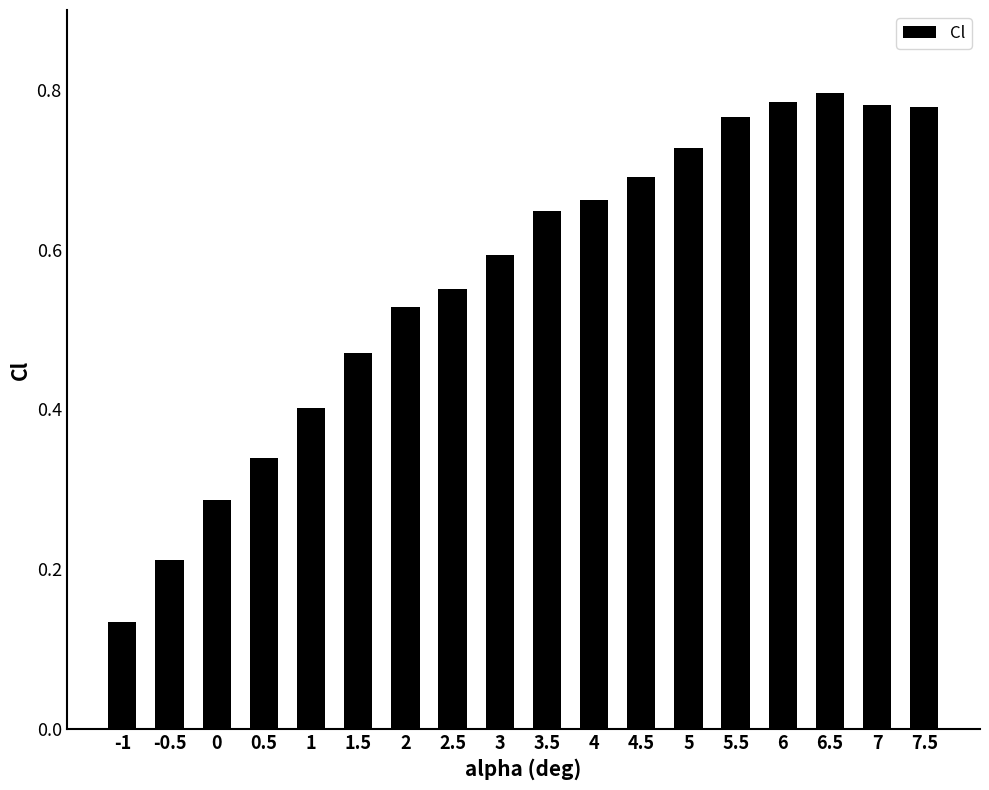

What is the label of the 11th bar from the right?

2.5